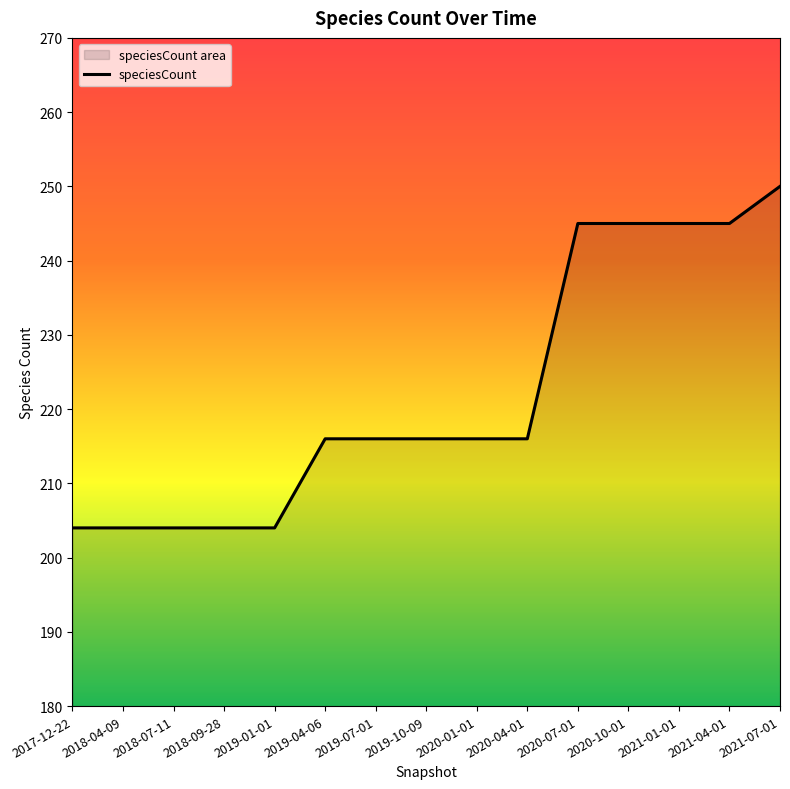

What is the change in value from 2018-09-28 to 2020-07-01?

+41